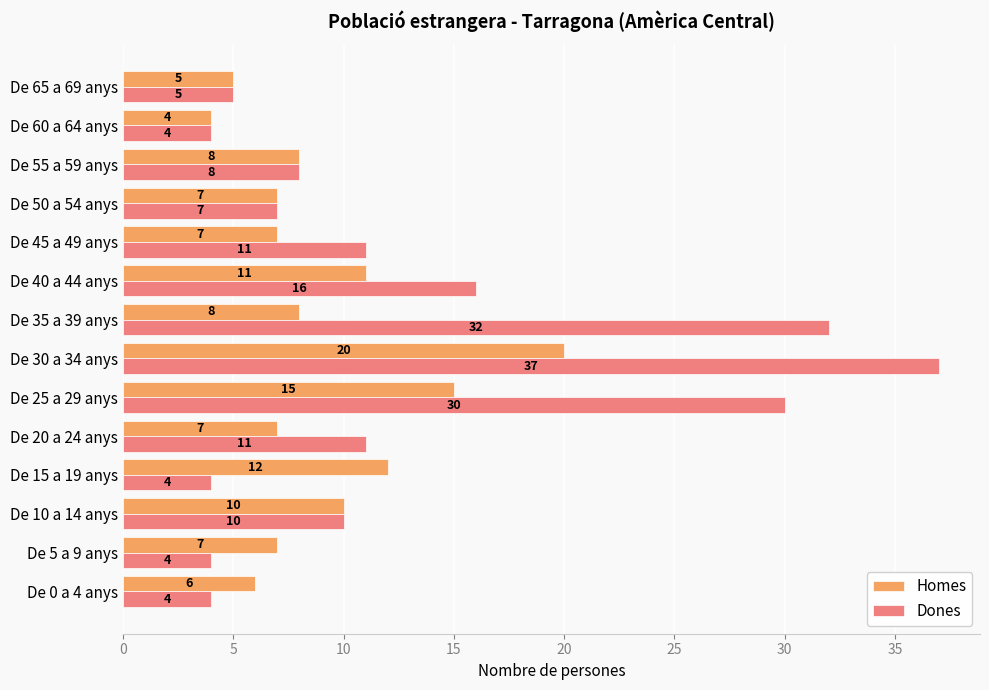

At which category is the sum across all series the highest?

De 30 a 34 anys